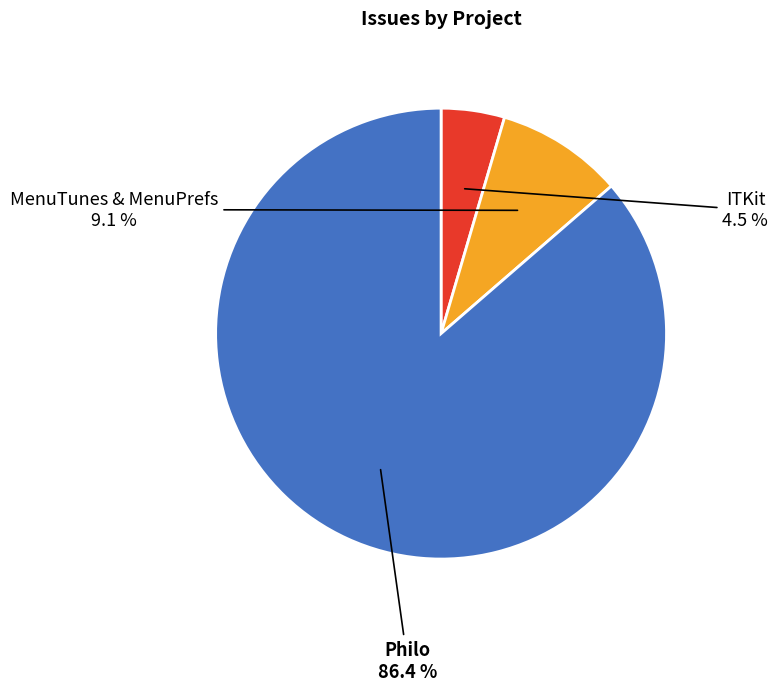

To the nearest percent, what is the combined percentage of Philo and ITKit?

91%